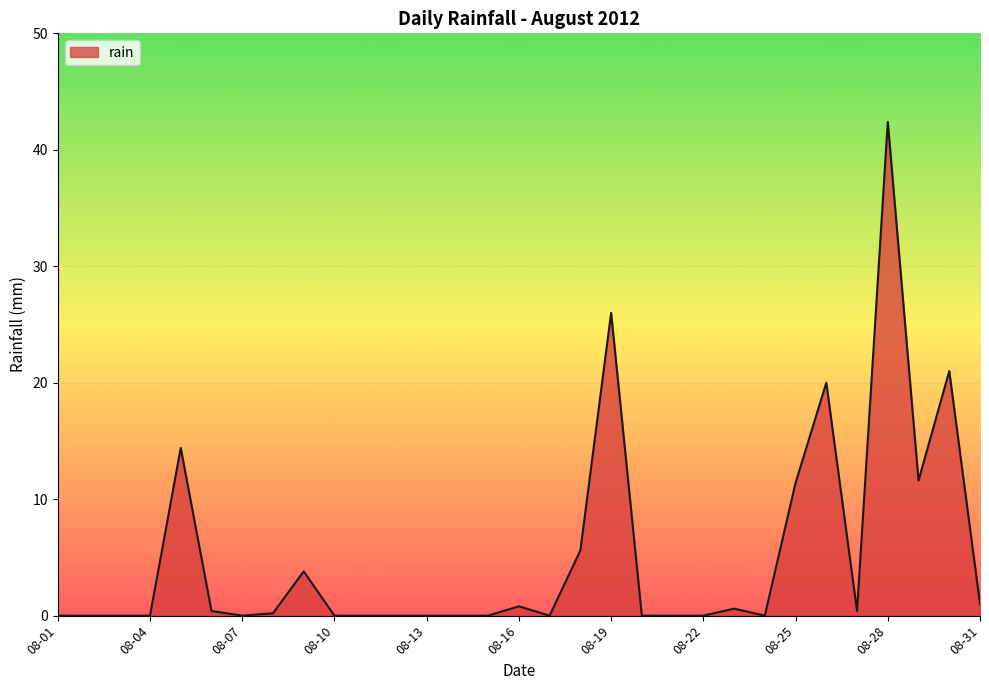

What is the greatest value displayed?

42.4